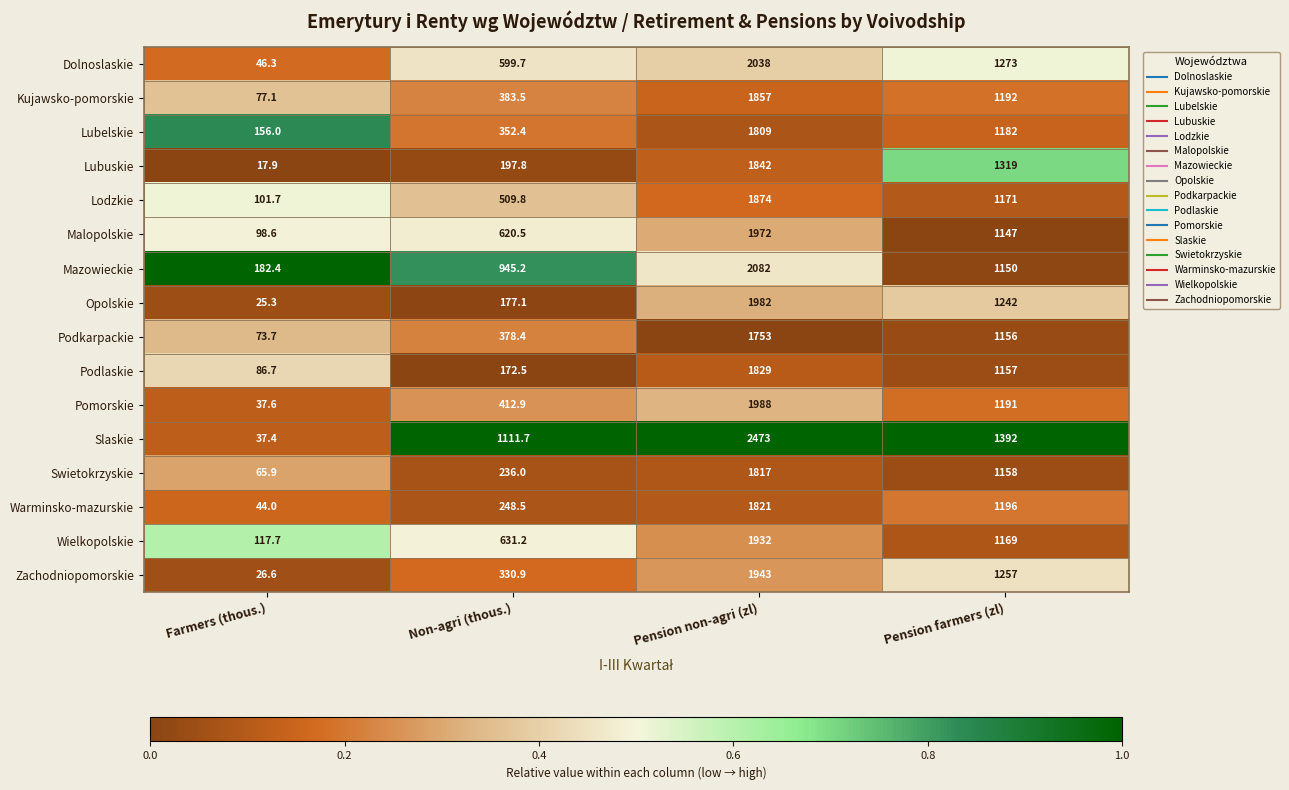

At which category does the chart reach its minimum across all series?

Farmers (thous.)